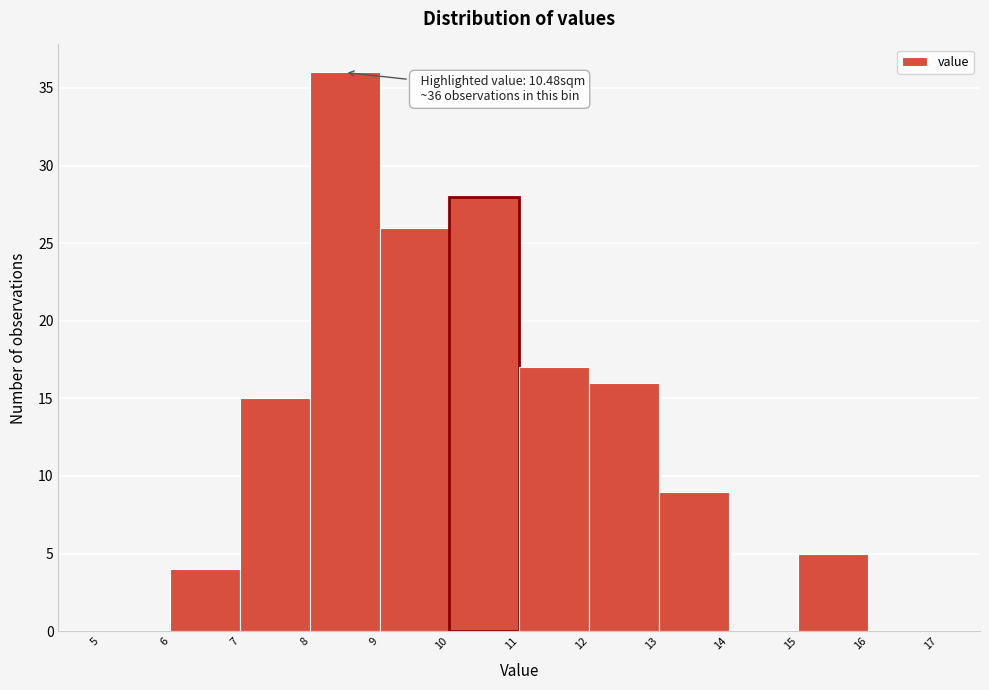

Which range on the x-axis has the tallest bar?

8 to 9